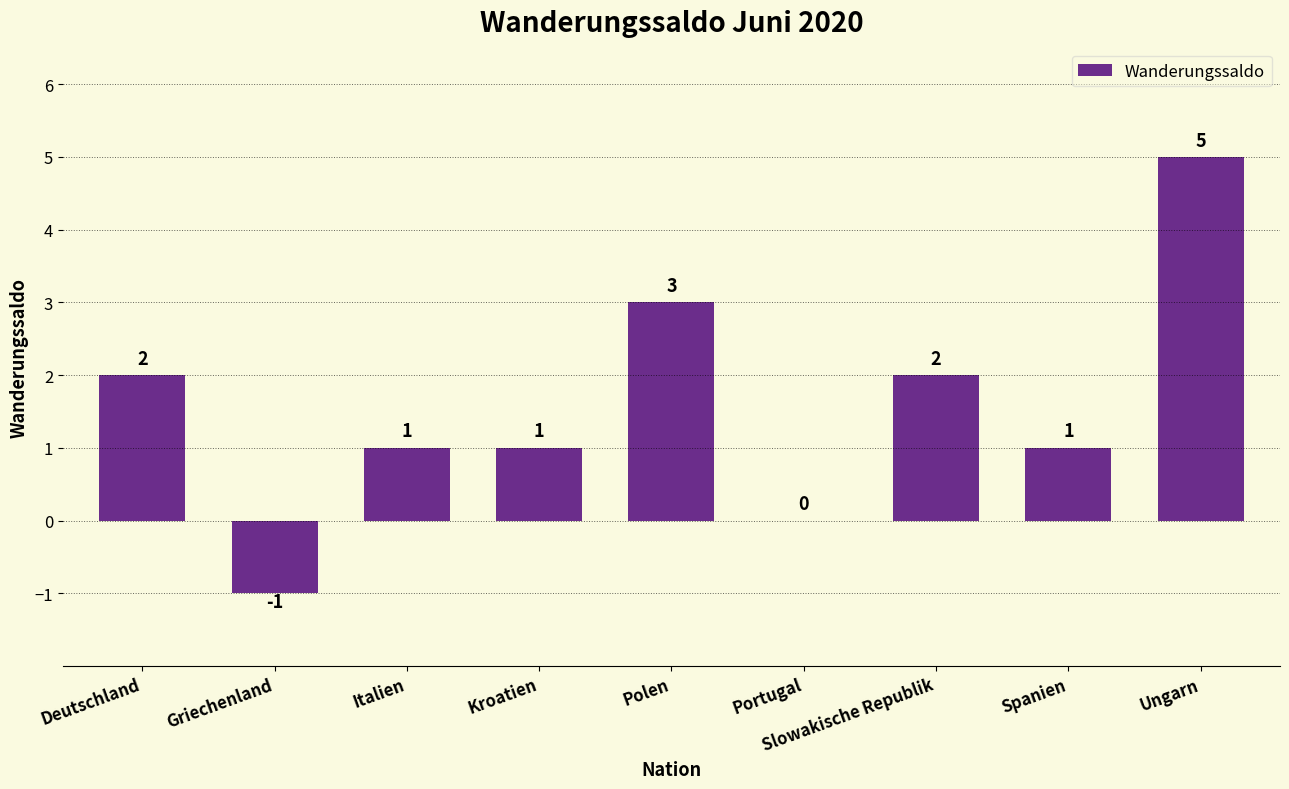

What is the approximate value at Slowakische Republik?

2